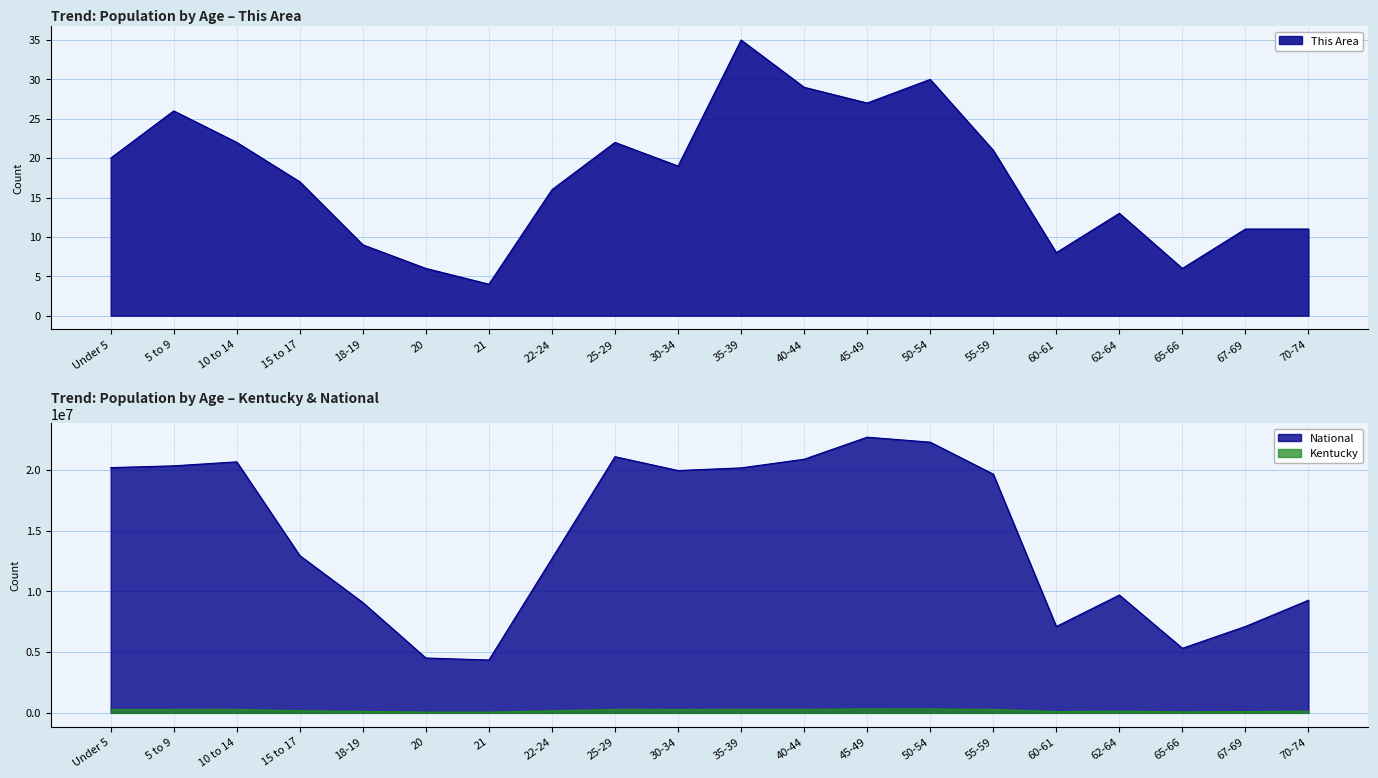

How many lines are shown in the chart?

3